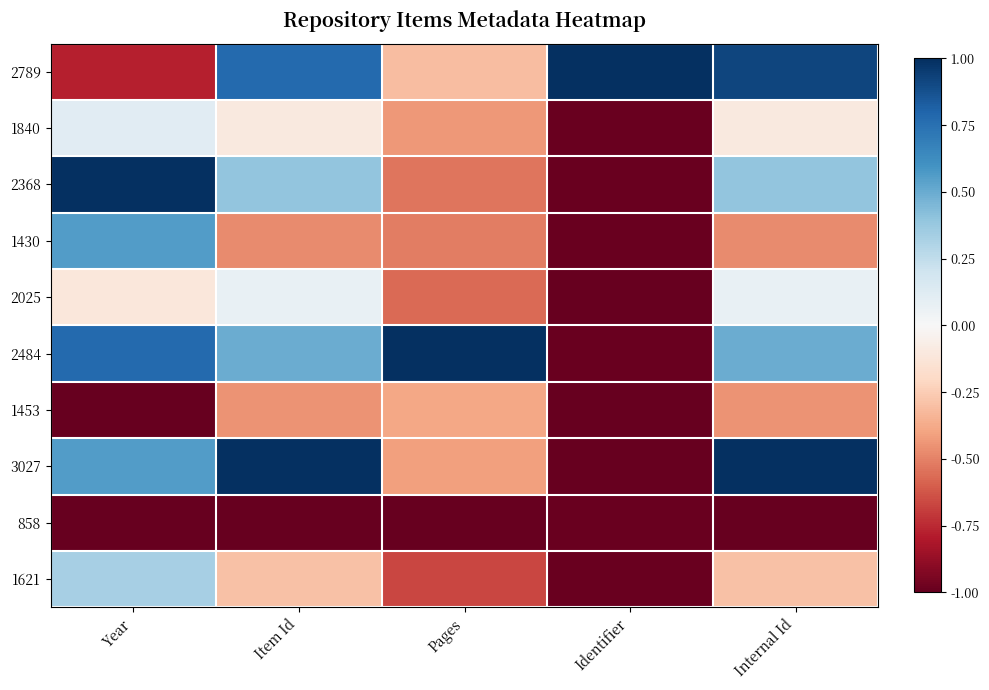

At Year, list the series in order from smallest to largest.

1453, 858, 2789, 2025, 1840, 1621, 1430, 3027, 2484, 2368